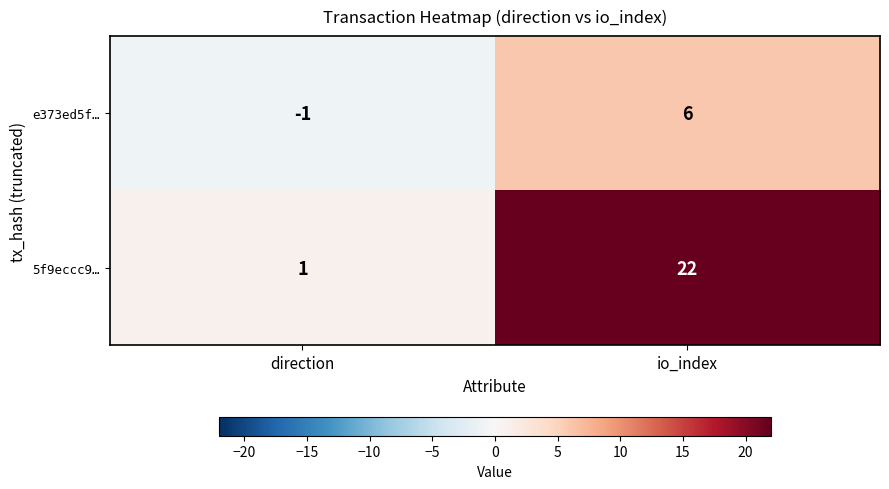

At which category does the chart reach its peak across all series?

io_index